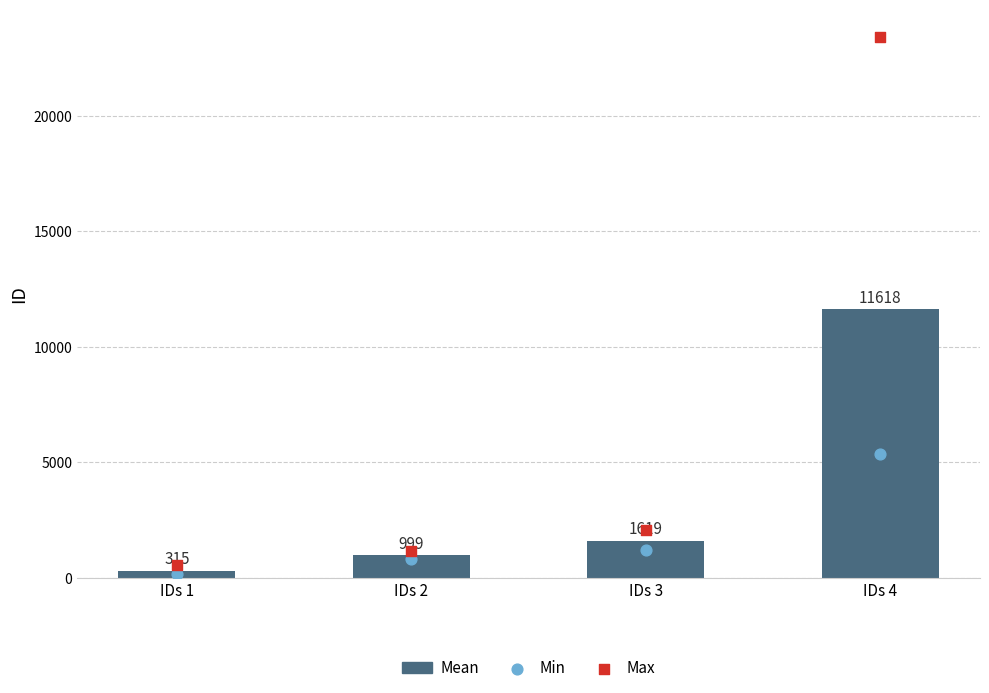

What is the total value across all series at IDs 1?

1064.0